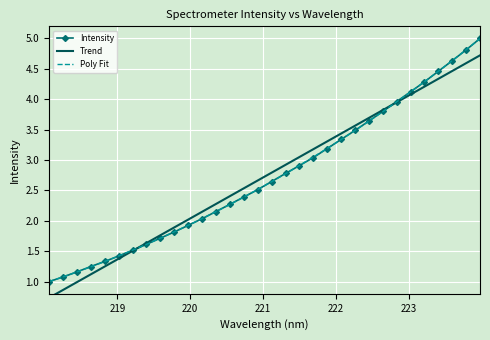

Reading left to right, transcribe all the data shown in this chart.

Intensity: 1.0	1.1	1.2	1.2	1.3	1.4	1.5	1.6	1.7	1.8	1.9	2.0	2.2	2.3	2.4	2.5	2.6	2.8	2.9	3.0	3.2	3.3	3.5	3.6	3.8	4.0	4.1	4.3	4.5	4.6	4.8	5.0
Trend: 0.7	0.9	1.0	1.1	1.2	1.4	1.5	1.6	1.8	1.9	2.0	2.1	2.3	2.4	2.5	2.7	2.8	2.9	3.0	3.2	3.3	3.4	3.6	3.7	3.8	4.0	4.1	4.2	4.3	4.5	4.6	4.7
Poly Fit: 1.0	1.1	1.2	1.2	1.3	1.4	1.5	1.6	1.7	1.8	1.9	2.0	2.2	2.3	2.4	2.5	2.6	2.8	2.9	3.0	3.2	3.3	3.5	3.6	3.8	4.0	4.1	4.3	4.5	4.6	4.8	5.0